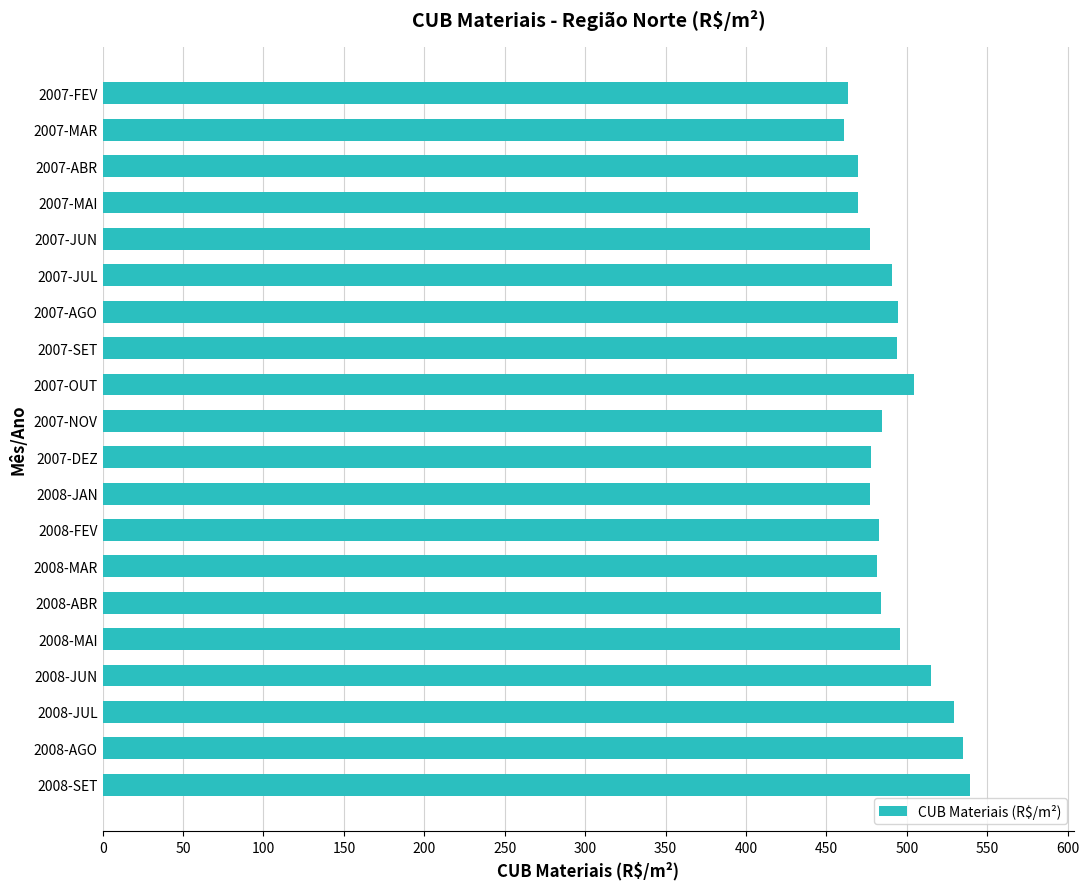

What is the label of the 4th bar from the top?

2007-MAI